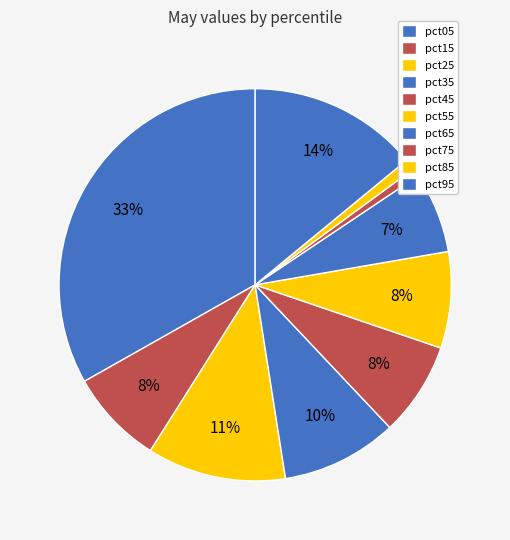

Do pct75 and pct85 together represent more than half of the pie?

No